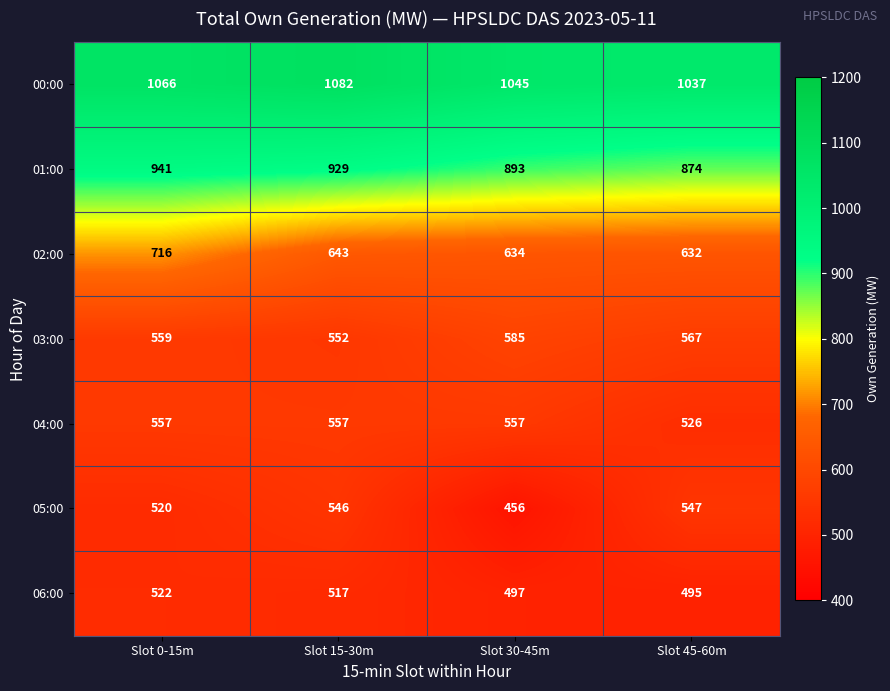

At which label does 02:00 reach its minimum?

Slot 45-60m